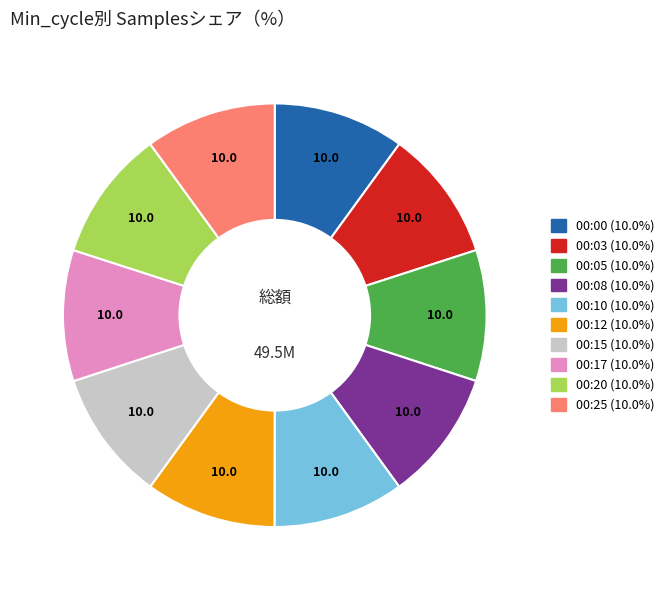

Is there a majority slice in this chart?

No